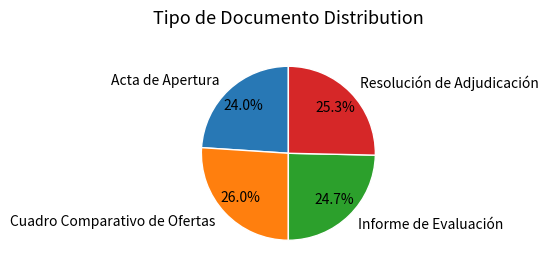

Rank the categories by value from lowest to highest.

Acta de Apertura, Informe de Evaluación, Resolución de Adjudicación, Cuadro Comparativo de Ofertas